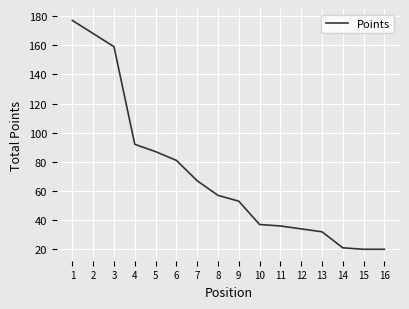

What is the greatest value displayed?

177